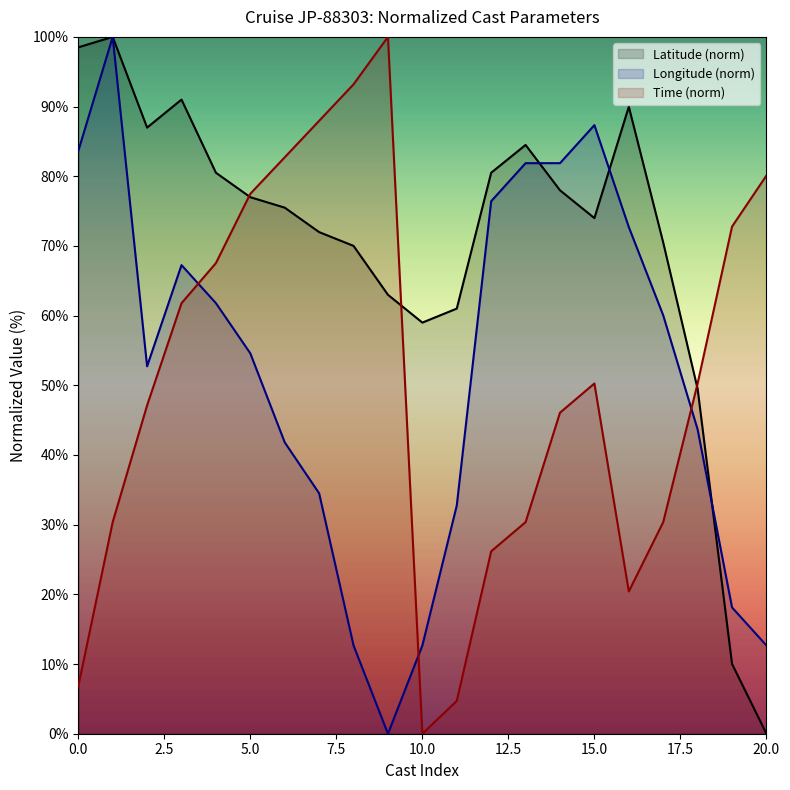

How many data points does each series have?

21